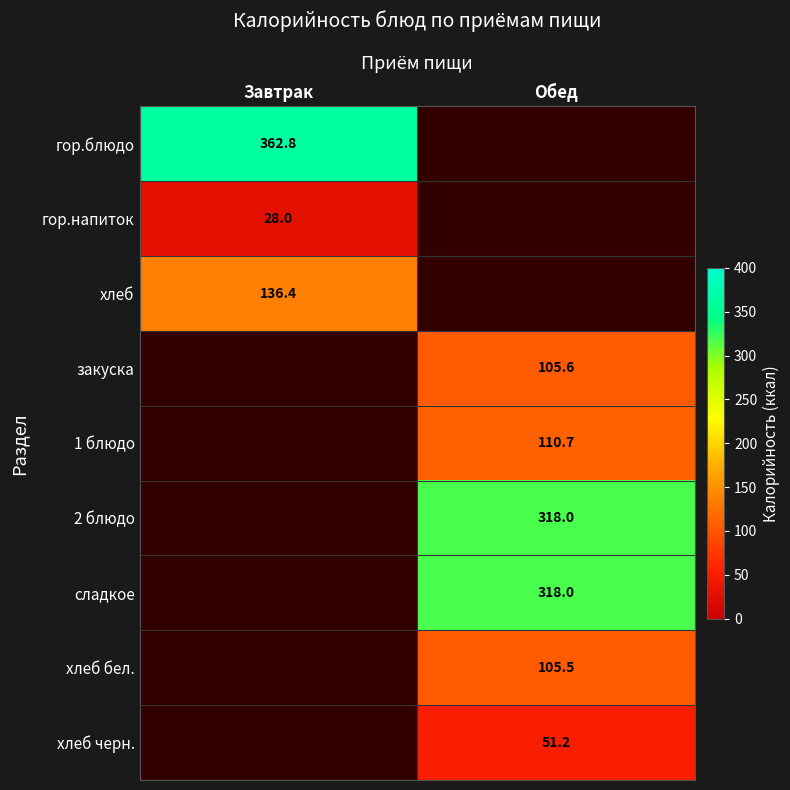

The 1 блюдо series shows 56.6 at Обед. True or false?

False